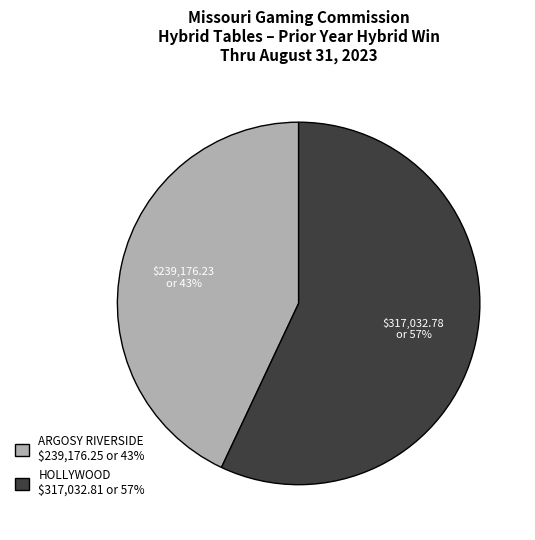

Rank the categories by value from lowest to highest.

ARGOSY RIVERSIDE, HOLLYWOOD